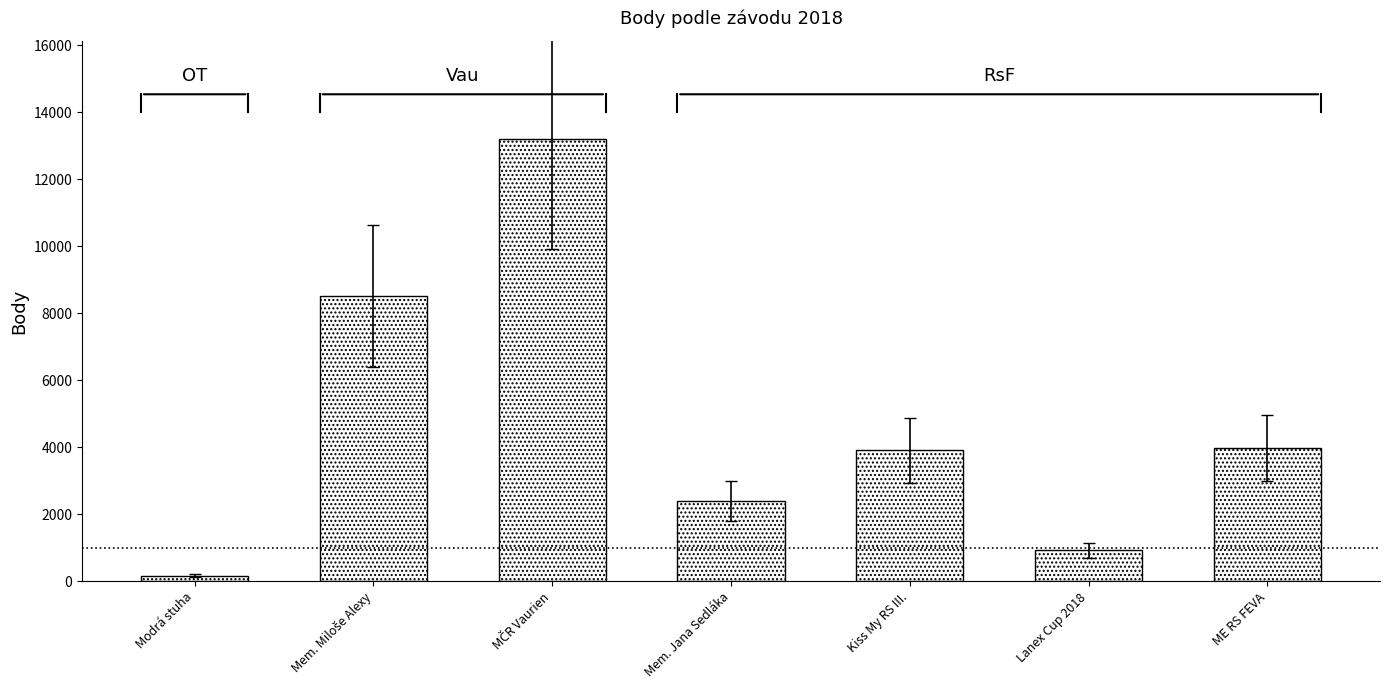

True or false: the data shows 3899 at Kiss My RS III..

True